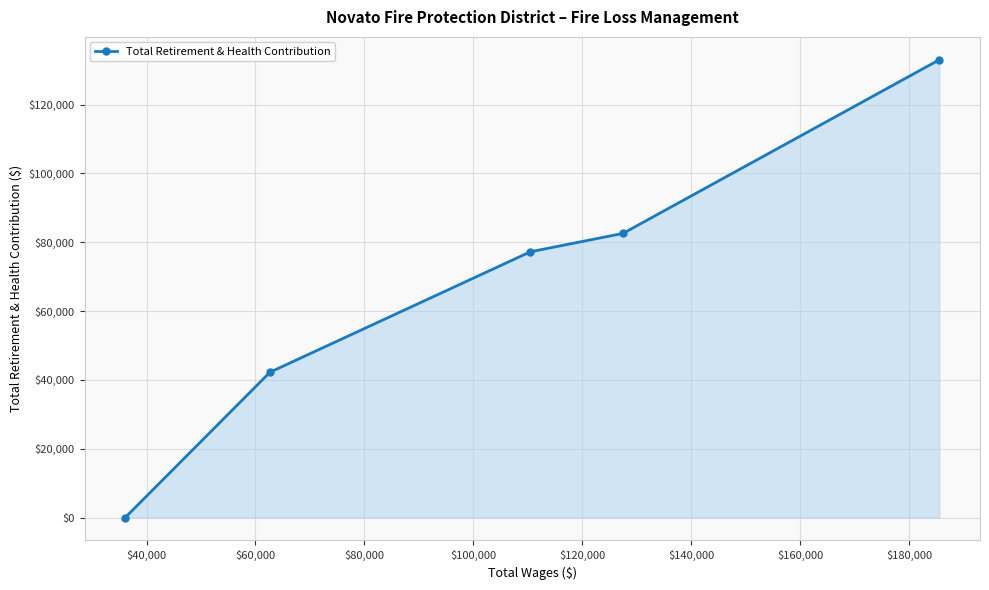

What is the greatest value displayed?

133014